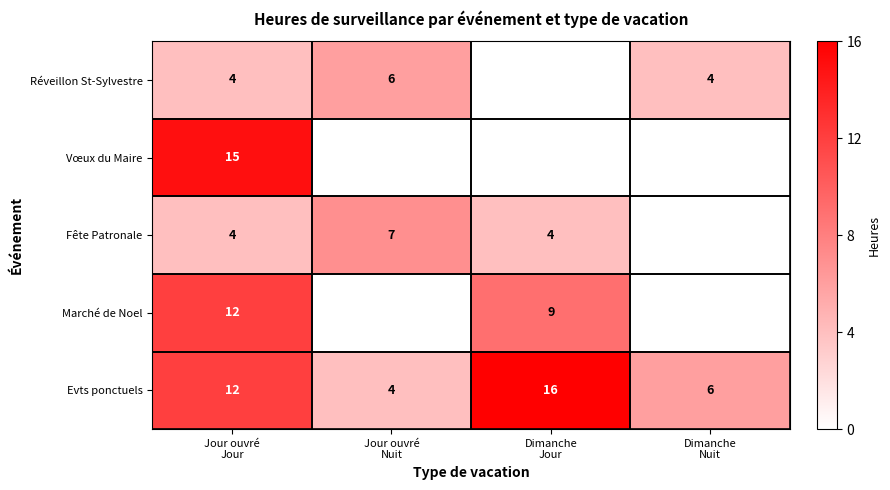

Count the Evts ponctuels values in the range 6 to 16.

3